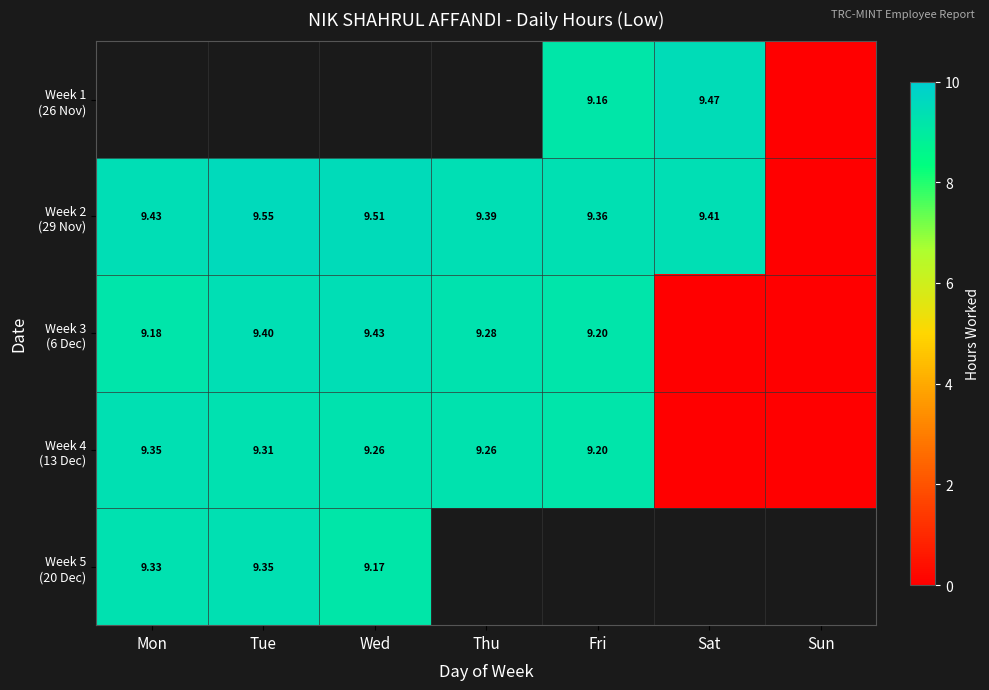

Which series has the widest spread of values?

Week 2 (29 Nov)